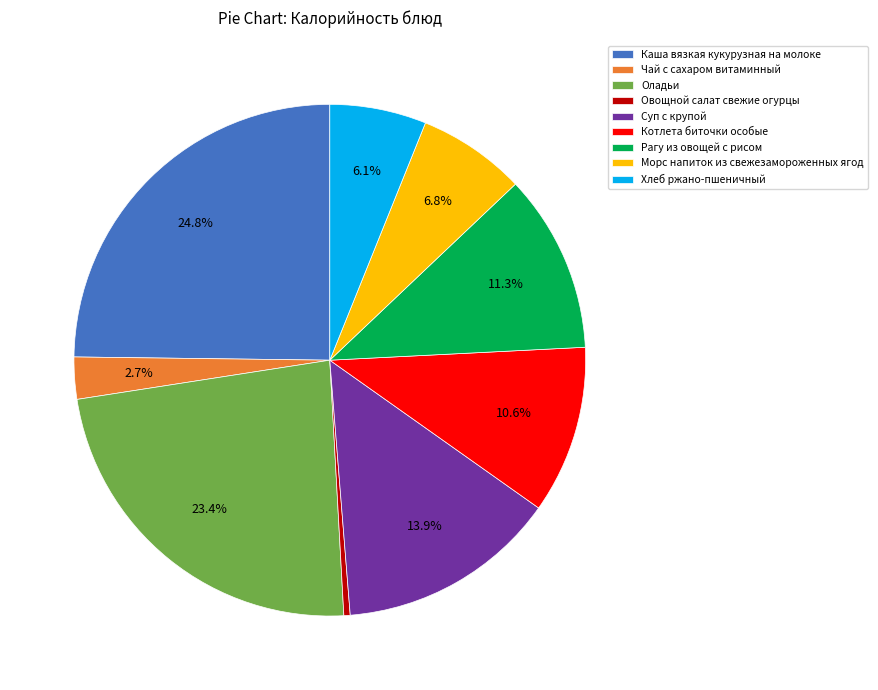

What percentage do Рагу из овощей с рисом and Каша вязкая кукурузная на молоке together represent?

36.1%